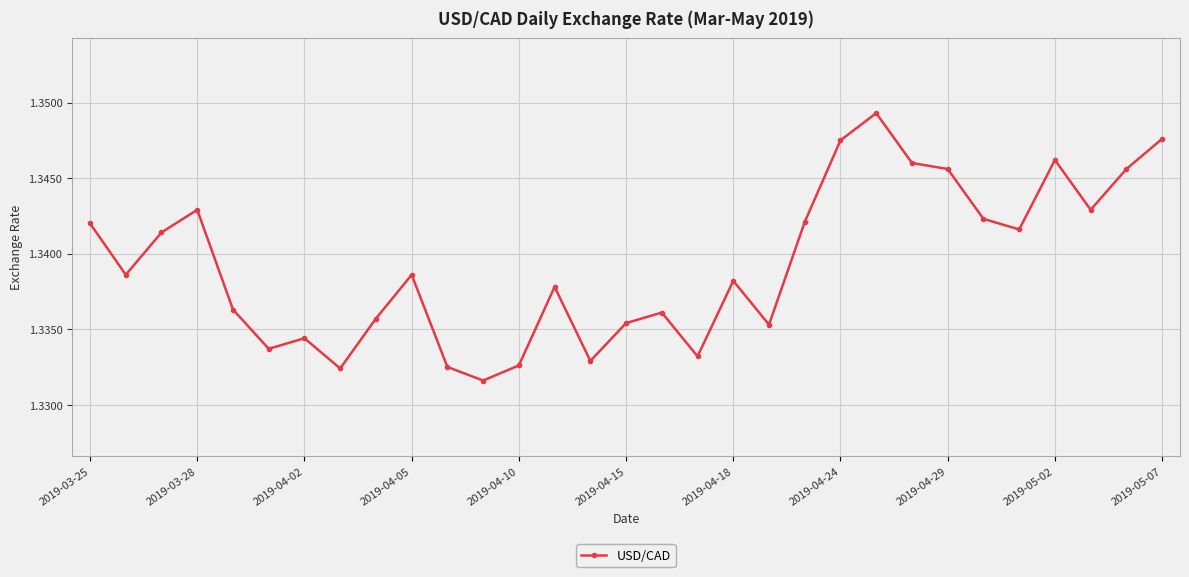

How many data points does each series have?

31